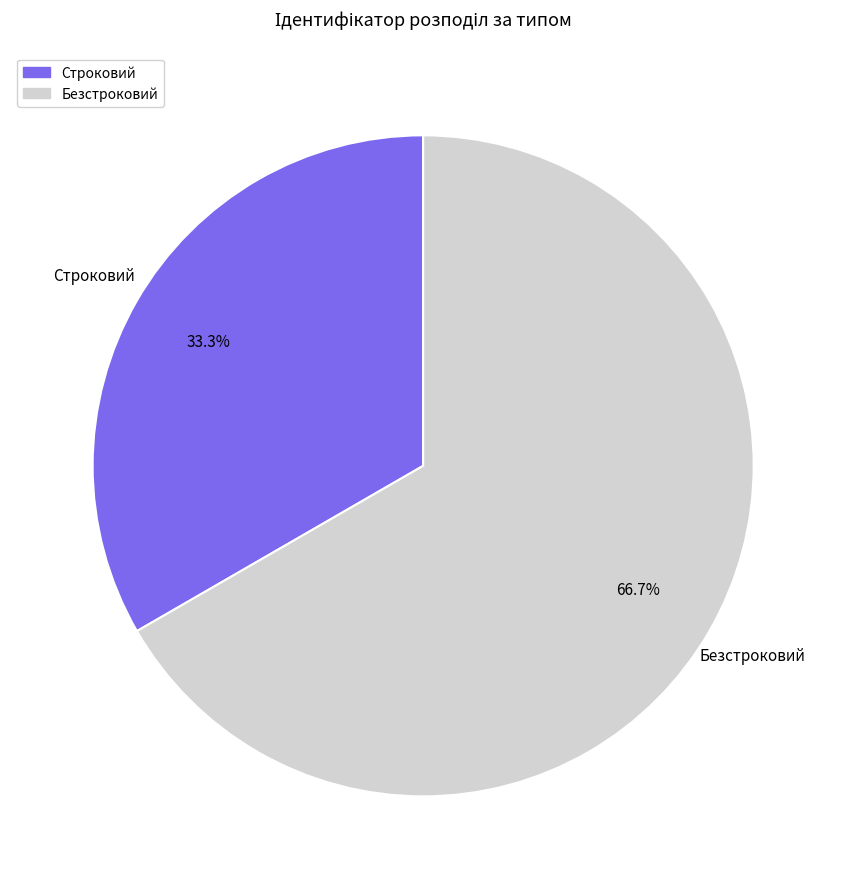

Is it true that Безстроковий is 60% of the pie?

False